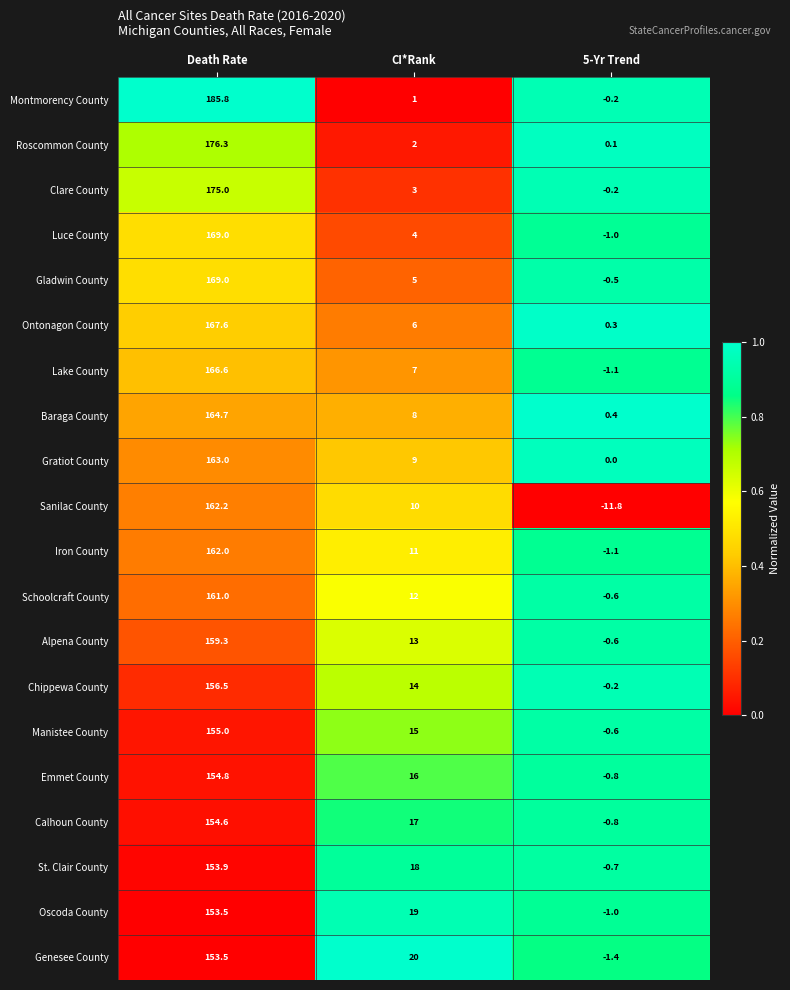

Which category has the highest value across all series?

Death Rate